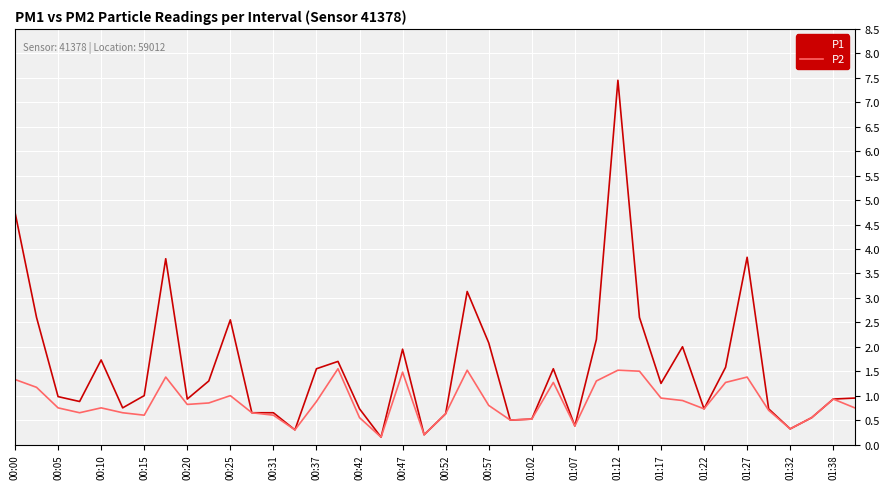

What is the maximum value for P2?

1.6